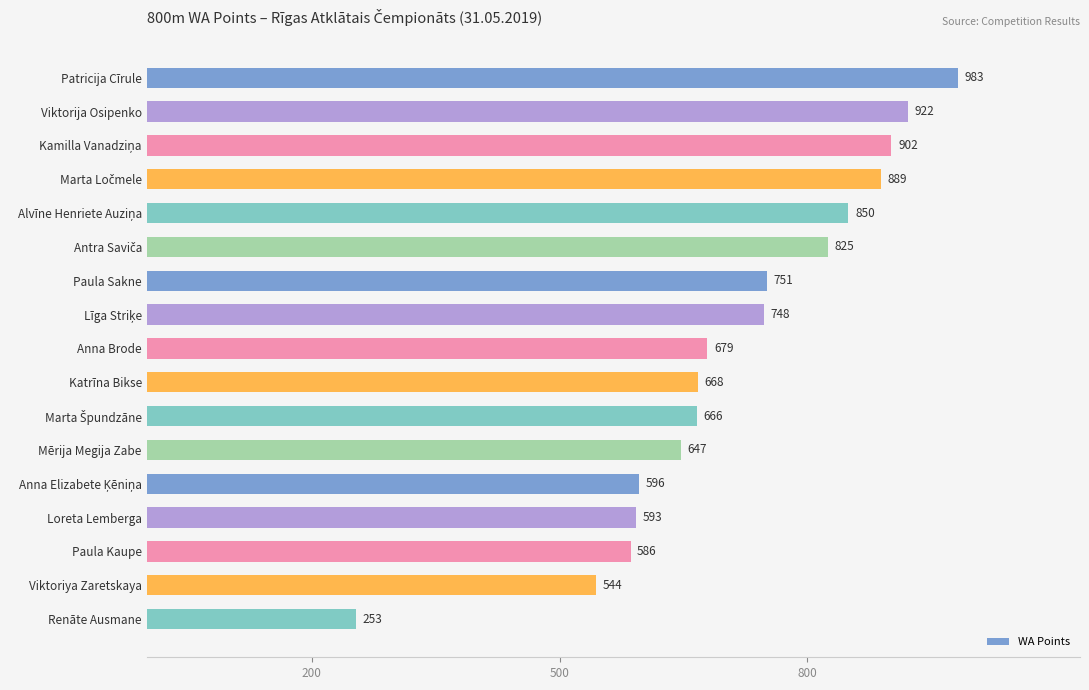

What is the sum of the values at Renāte Ausmane and Katrīna Bikse?

921